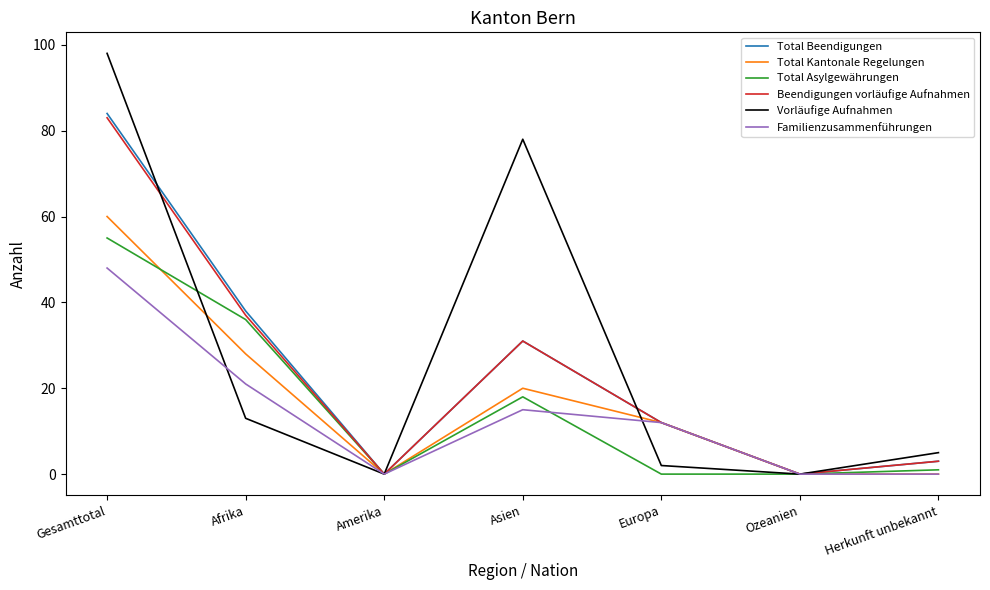

True or false: Vorläufige Aufnahmen has a value of 98 at Gesamttotal.

True